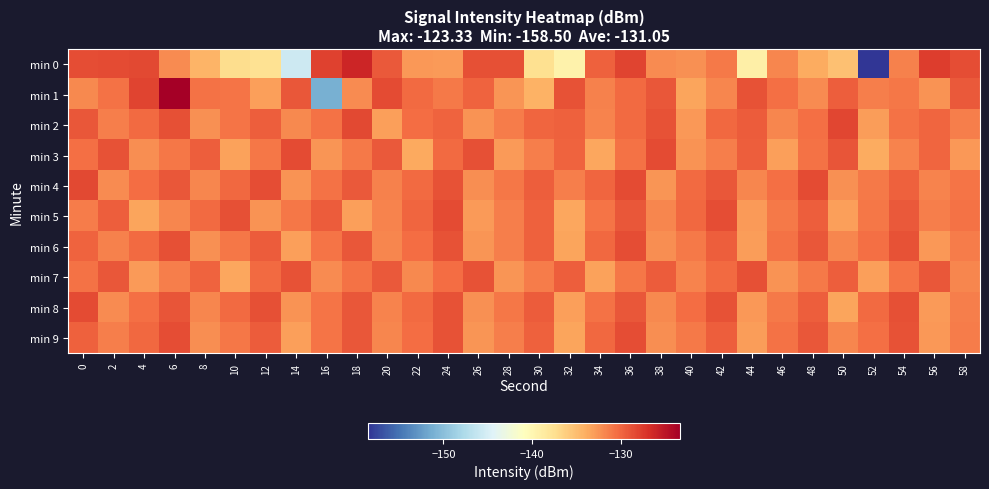

Reading left to right, list all the values displayed in this chart.

min 0: 0=-128.7	2=-128.4	4=-128.3	6=-132.0	8=-134.4	10=-137.2	12=-137.6	14=-145.7	16=-127.9	18=-126.2	20=-129.3	22=-132.7	24=-132.8	26=-128.8	28=-128.8	30=-137.6	32=-139.4	34=-129.7	36=-128.1	38=-132.0	40=-132.4	42=-131.0	44=-139.2	46=-131.8	48=-133.8	50=-135.2	52=-158.5	54=-131.5	56=-127.7	58=-128.5
min 1: 0=-131.9	2=-130.7	4=-128.1	6=-123.3	8=-130.7	10=-130.8	12=-133.1	14=-129.2	16=-151.1	18=-132.0	20=-128.5	22=-130.2	24=-131.1	26=-129.8	28=-132.6	30=-134.2	32=-128.9	34=-131.5	36=-130.3	38=-129.1	40=-133.4	42=-131.7	44=-128.8	46=-130.5	48=-132.1	50=-129.6	52=-131.3	54=-130.9	56=-132.4	58=-129.3
min 2: 0=-129.1	2=-131.4	4=-130.2	6=-128.7	8=-132.3	10=-130.8	12=-129.5	14=-131.9	16=-130.6	18=-128.3	20=-133.1	22=-130.4	24=-129.8	26=-132.5	28=-131.2	30=-130.0	32=-129.7	34=-131.6	36=-130.3	38=-128.9	40=-132.7	42=-130.1	44=-129.4	46=-131.8	48=-130.5	50=-128.2	52=-133.0	54=-130.6	56=-129.9	58=-131.3
min 3: 0=-130.5	2=-128.8	4=-132.2	6=-131.0	8=-129.6	10=-133.3	12=-130.9	14=-128.4	16=-132.6	18=-131.1	20=-129.3	22=-133.7	24=-130.2	26=-128.7	28=-132.9	30=-131.4	32=-129.8	34=-133.5	36=-130.7	38=-128.5	40=-132.4	42=-131.3	44=-129.5	46=-133.1	48=-130.6	50=-129.0	52=-133.8	54=-131.6	56=-130.0	58=-132.7
min 4: 0=-128.3	2=-132.0	4=-130.4	6=-129.2	8=-131.7	10=-130.1	12=-128.6	14=-132.4	16=-130.7	18=-129.3	20=-131.5	22=-130.2	24=-128.8	26=-132.2	28=-130.9	30=-129.5	32=-131.3	34=-130.0	36=-128.5	38=-132.6	40=-130.3	42=-129.1	44=-131.8	46=-130.5	48=-128.4	50=-132.3	52=-131.1	54=-129.7	56=-131.6	58=-130.8
min 5: 0=-131.2	2=-129.6	4=-133.4	6=-131.8	8=-130.2	10=-128.7	12=-132.5	14=-131.0	16=-129.4	18=-133.1	20=-131.6	22=-130.0	24=-128.5	26=-132.9	28=-131.3	30=-129.7	32=-133.6	34=-130.8	36=-129.2	38=-131.7	40=-130.1	42=-128.6	44=-132.8	46=-131.1	48=-129.5	50=-133.2	52=-130.9	54=-129.3	56=-131.4	58=-130.7
min 6: 0=-129.8	2=-131.5	4=-130.2	6=-128.7	8=-132.3	10=-131.0	12=-129.4	14=-133.1	16=-130.8	18=-129.2	20=-131.7	22=-130.4	24=-128.9	26=-132.6	28=-131.3	30=-129.7	32=-133.4	34=-130.1	36=-128.6	38=-132.2	40=-131.1	42=-129.5	44=-133.0	46=-130.7	48=-129.1	50=-131.8	52=-130.5	54=-128.8	56=-132.7	58=-131.2
min 7: 0=-130.6	2=-129.1	4=-132.8	6=-131.4	8=-129.8	10=-133.5	12=-130.3	14=-128.8	16=-132.1	18=-130.7	20=-129.3	22=-131.9	24=-130.4	26=-128.9	28=-132.6	30=-131.2	32=-129.6	34=-133.3	36=-130.9	38=-129.4	40=-131.6	42=-130.2	44=-128.7	46=-132.4	48=-131.1	50=-129.5	52=-133.2	54=-130.8	56=-129.2	58=-131.7
min 8: 0=-128.4	2=-132.1	4=-130.5	6=-129.0	8=-131.8	10=-130.2	12=-128.7	14=-132.5	16=-130.8	18=-129.2	20=-131.6	22=-130.3	24=-128.8	26=-132.3	28=-131.0	30=-129.4	32=-133.1	34=-130.7	36=-129.1	38=-131.9	40=-130.4	42=-128.9	44=-132.7	46=-131.1	48=-129.5	50=-133.4	52=-130.2	54=-128.7	56=-132.9	58=-131.3
min 9: 0=-129.7	2=-131.4	4=-130.1	6=-128.6	8=-132.2	10=-131.0	12=-129.4	14=-133.1	16=-130.8	18=-129.2	20=-131.7	22=-130.4	24=-128.9	26=-132.6	28=-131.3	30=-129.7	32=-133.4	34=-130.1	36=-128.6	38=-132.2	40=-131.1	42=-129.5	44=-133.0	46=-130.7	48=-129.1	50=-131.8	52=-130.5	54=-128.8	56=-132.7	58=-131.2